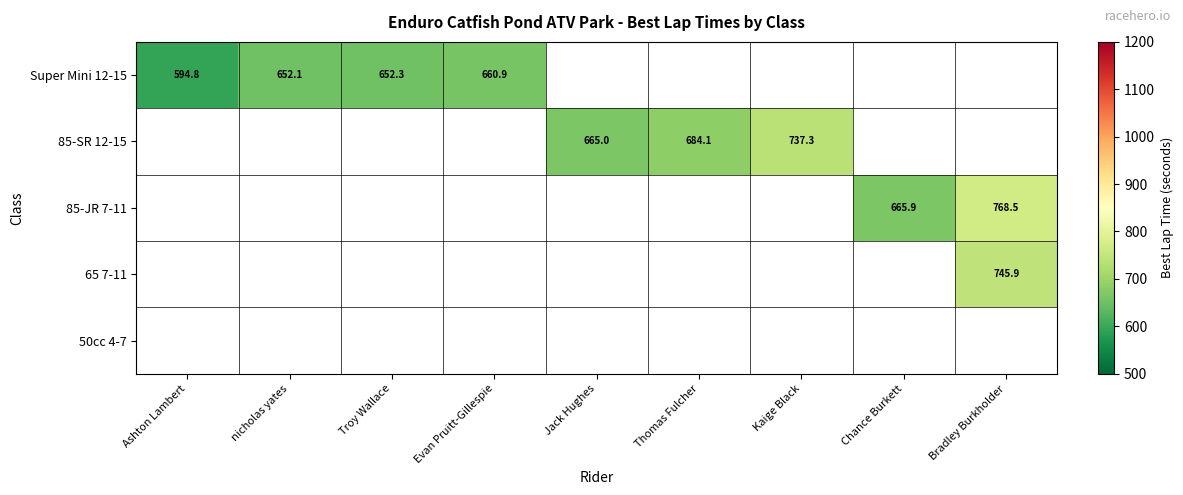

Is it true that 85-JR 7-11 equals 665.9 at Chance Burkett?

True